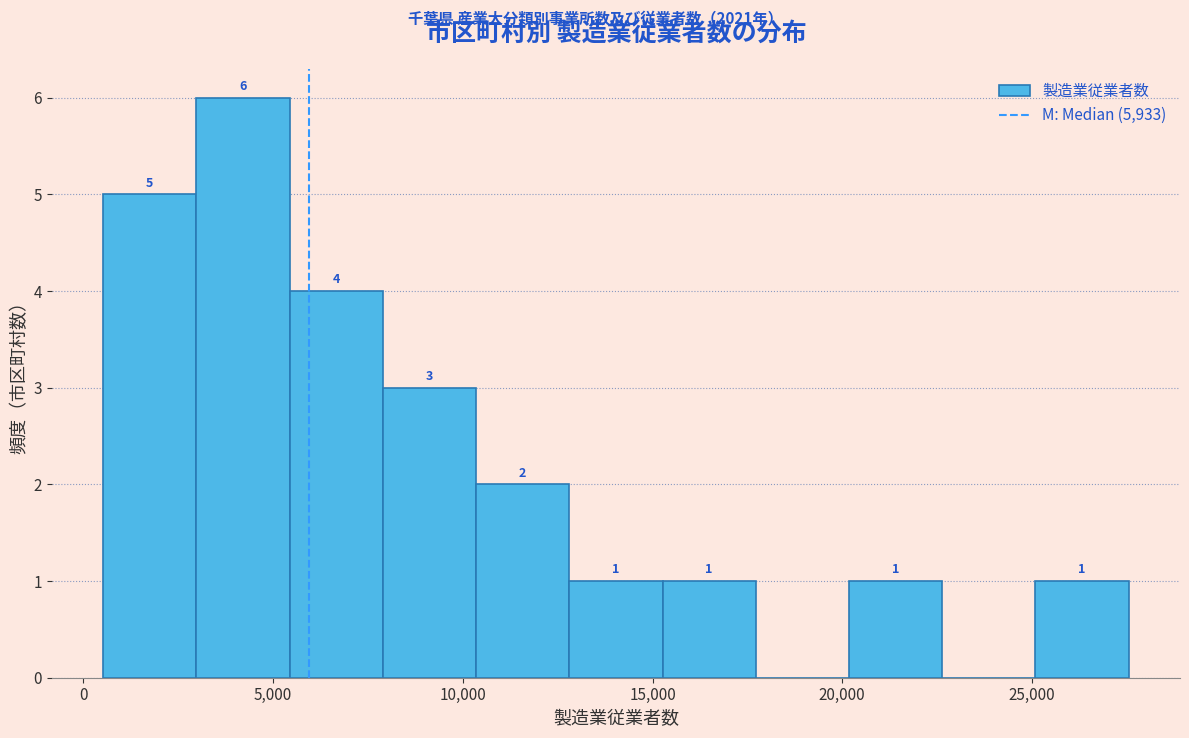

Which range on the x-axis has the tallest bar?

3000 to 5500